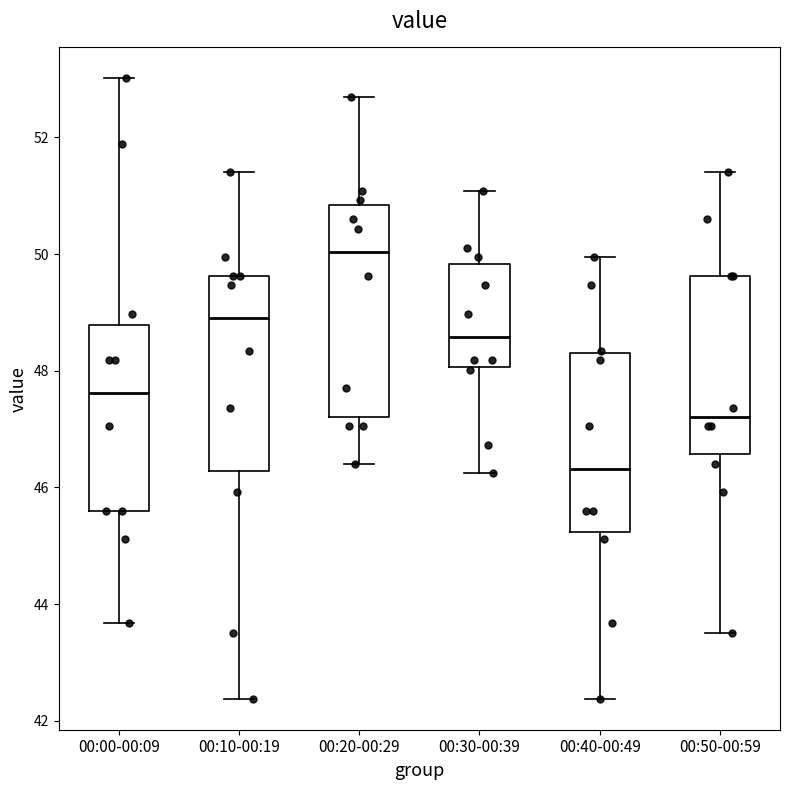

Reading left to right, transcribe this box plot: for each box, give where its median line is, the range the box spans, and where its two whiskers end, as read against the y-axis. The values are not printed on the chart, so give them approximately, as read against the axis.

00:00-00:09: median 47.6, box 45.6 to 48.8, whiskers 43.6 to 53.0
00:10-00:19: median 49.0, box 46.2 to 49.6, whiskers 42.4 to 51.4
00:20-00:29: median 50.0, box 47.2 to 50.8, whiskers 46.4 to 52.6
00:30-00:39: median 48.6, box 48.0 to 49.8, whiskers 46.2 to 51.0
00:40-00:49: median 46.4, box 45.2 to 48.4, whiskers 42.4 to 50.0
00:50-00:59: median 47.2, box 46.6 to 49.6, whiskers 43.6 to 51.4